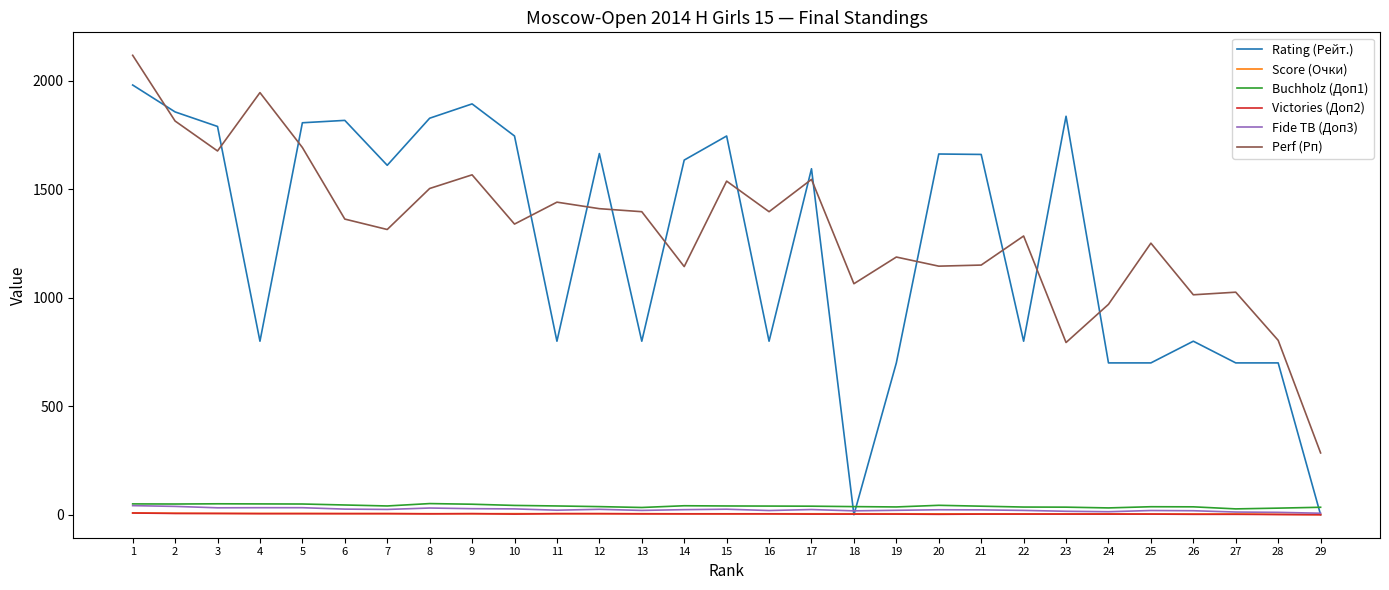

What are all the series names shown in the legend?

Rating (Рейт.), Score (Очки), Buchholz (Доп1), Victories (Доп2), Fide TB (Доп3), Perf (Рп)